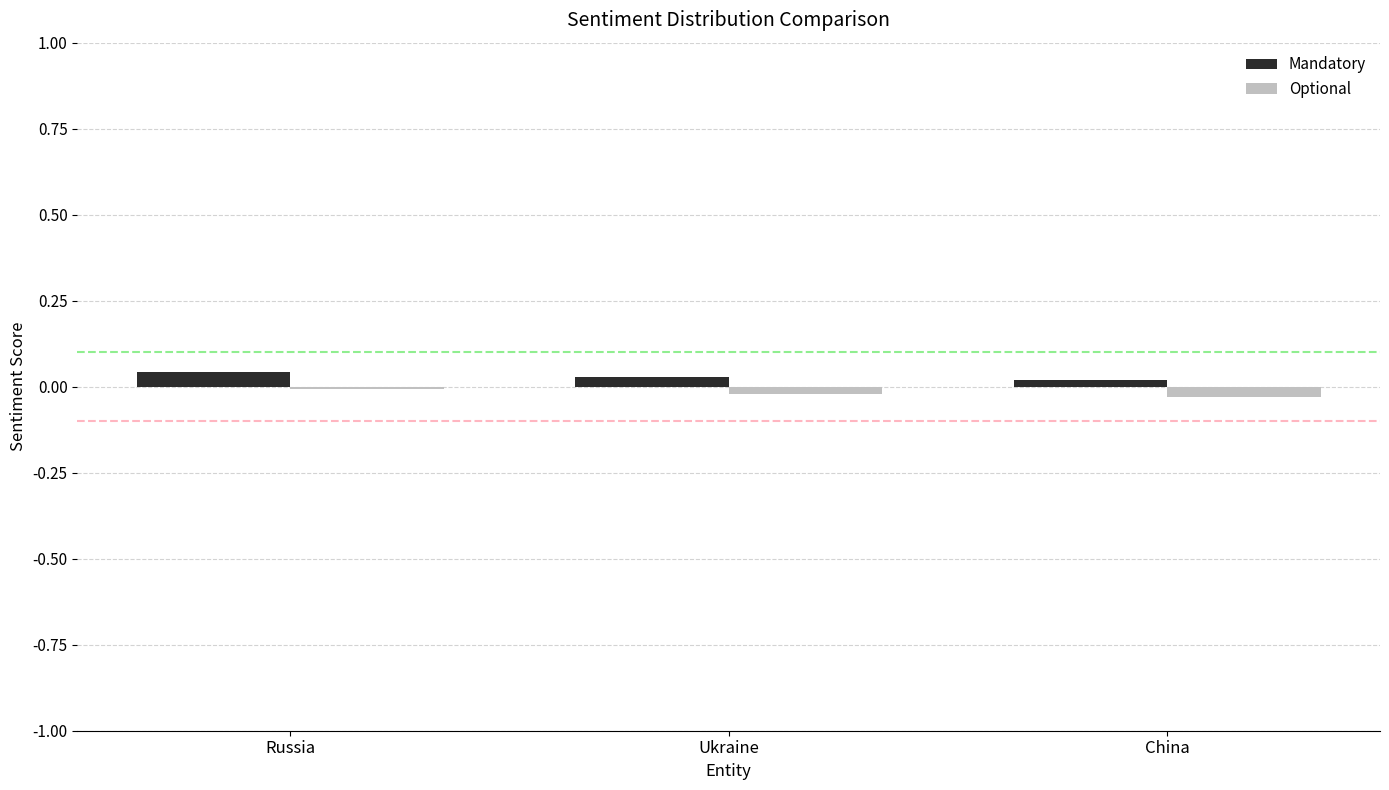

Does the chart contain any negative values?

Yes